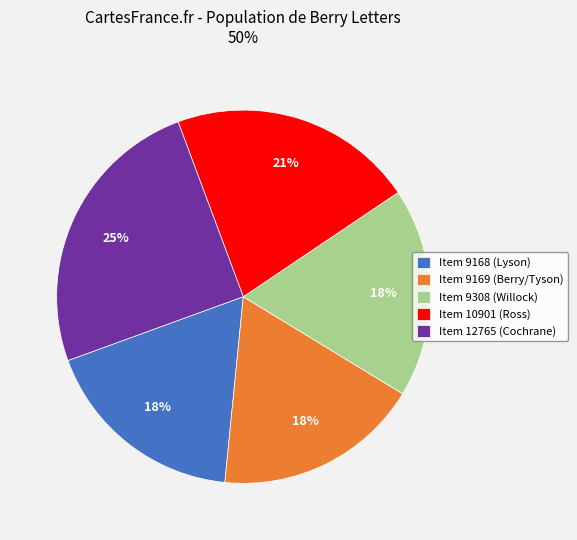

Does any single category account for the majority?

No